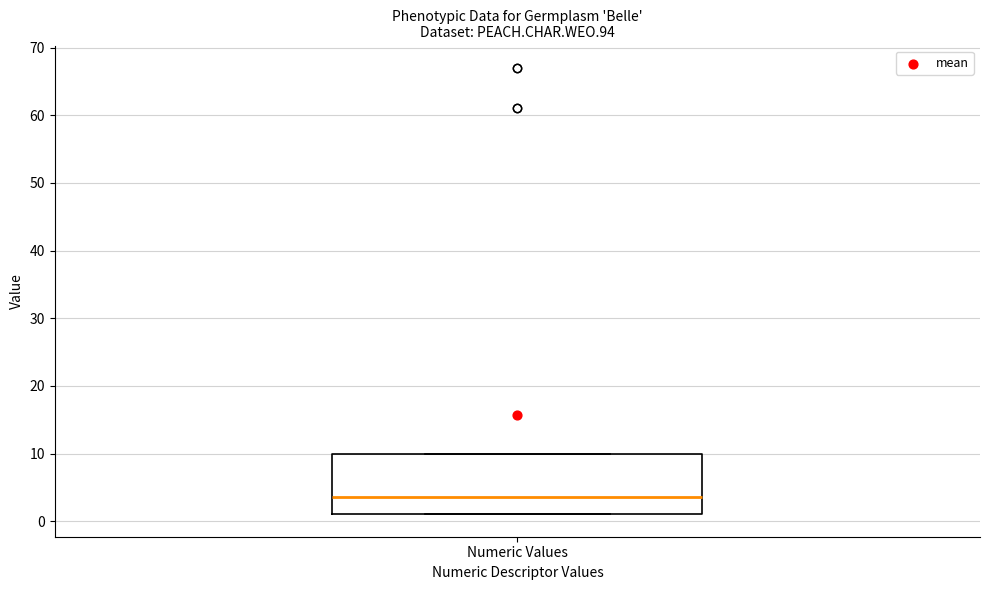

Read this box plot against the y-axis: the position of the median line, the range covered by the box, and the ends of both whiskers. The values are not printed on the chart, so give them approximately, as read against the axis.

median 4, box 1 to 10, whiskers 1 to 10